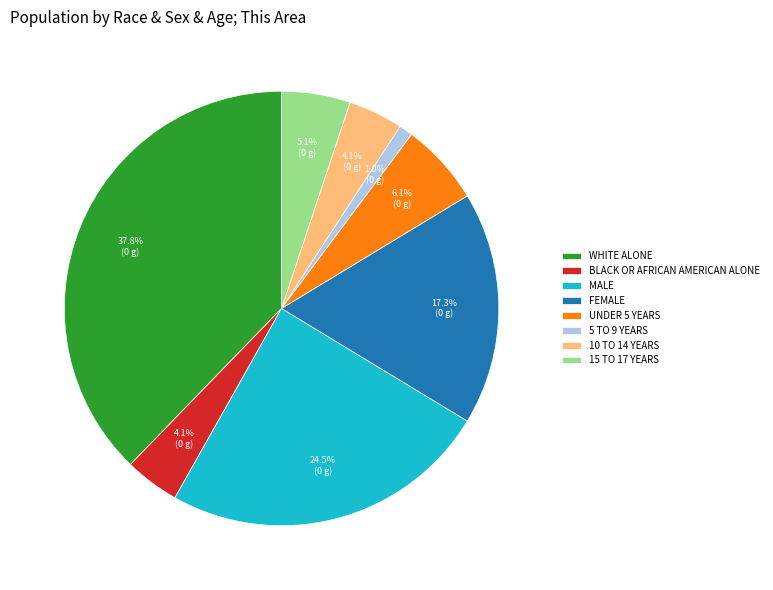

Which has a higher value, 10 TO 14 YEARS or FEMALE?

FEMALE